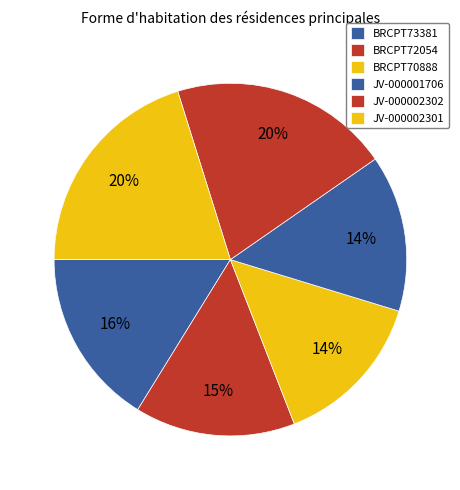

Rank the categories by value from lowest to highest.

BRCPT70888, JV-000001706, BRCPT72054, BRCPT73381, JV-000002301, JV-000002302